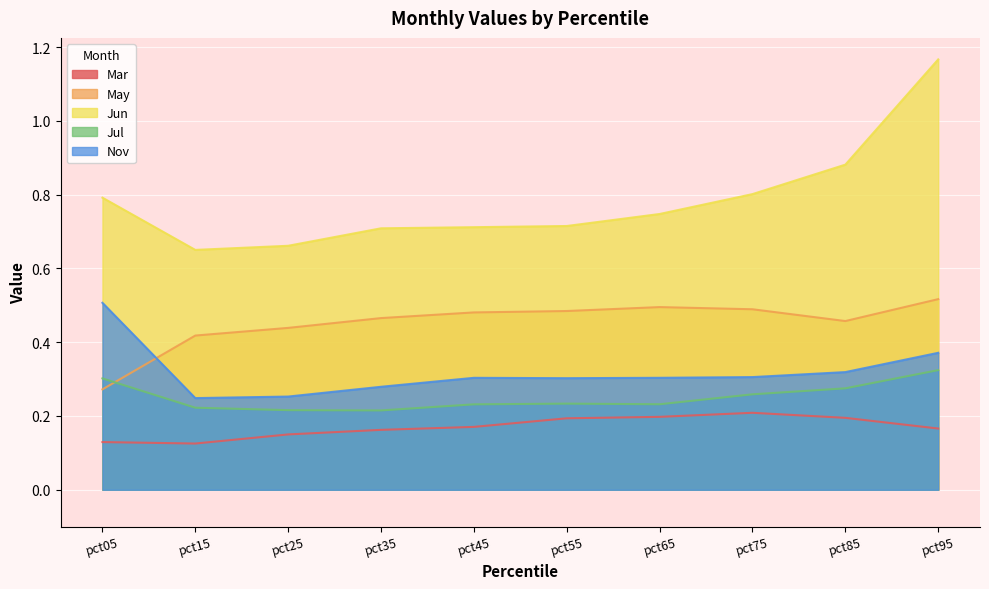

True or false: Mar and Jul intersect in this chart.

False